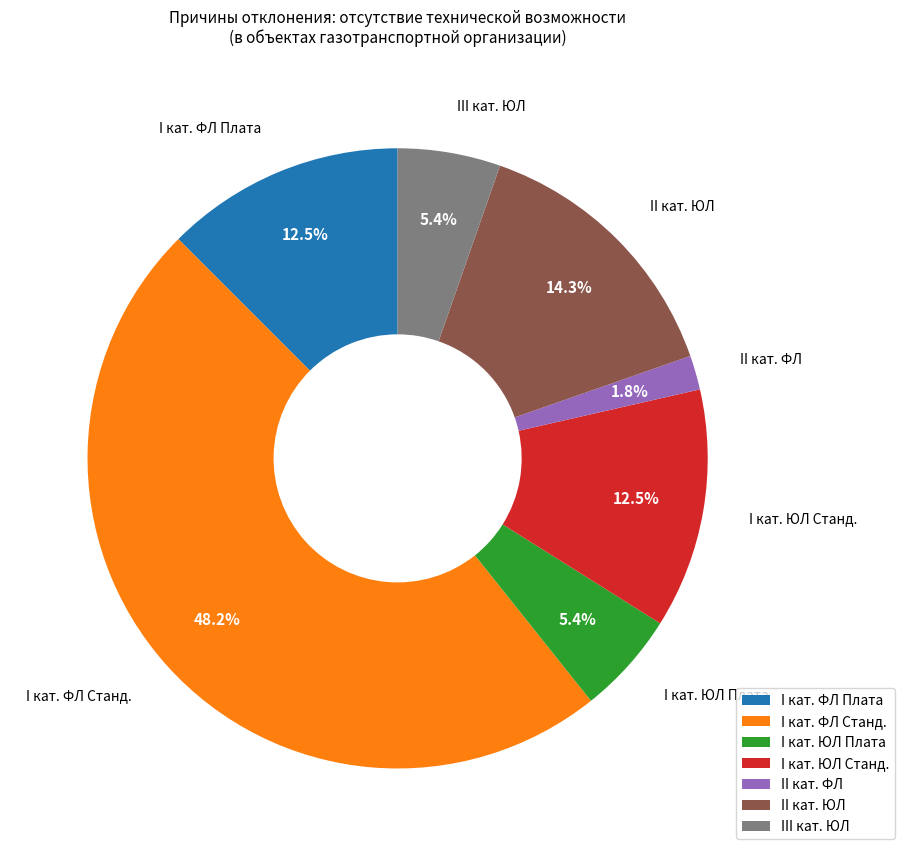

Combined, do II кат. ЮЛ and III кат. ЮЛ account for over 50%?

No